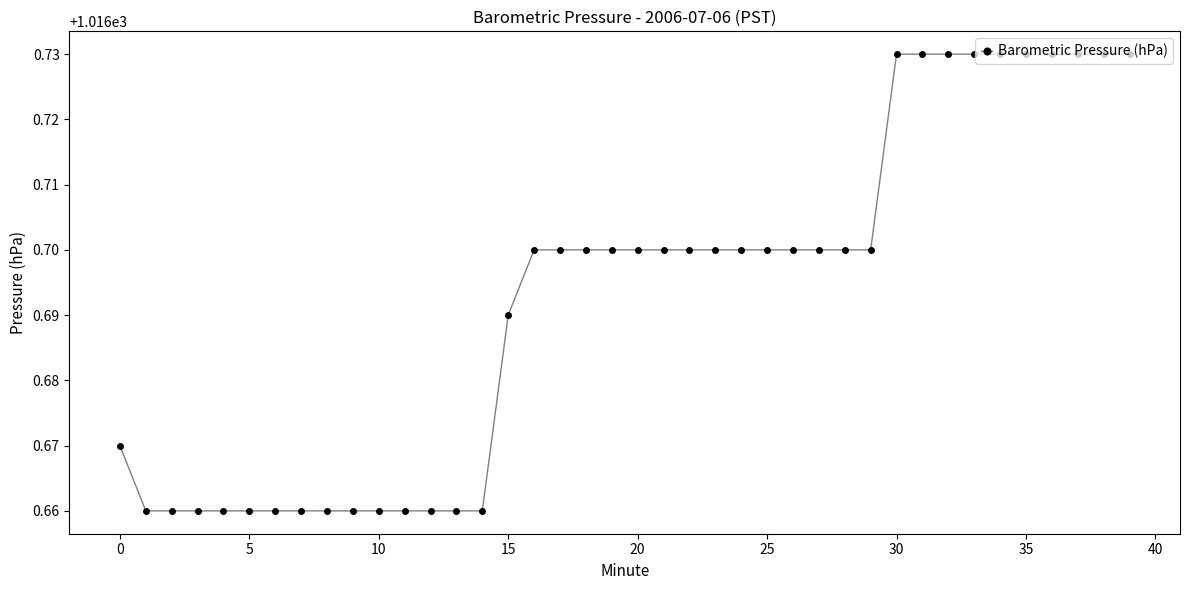

What is the sum of all values?

40667.7